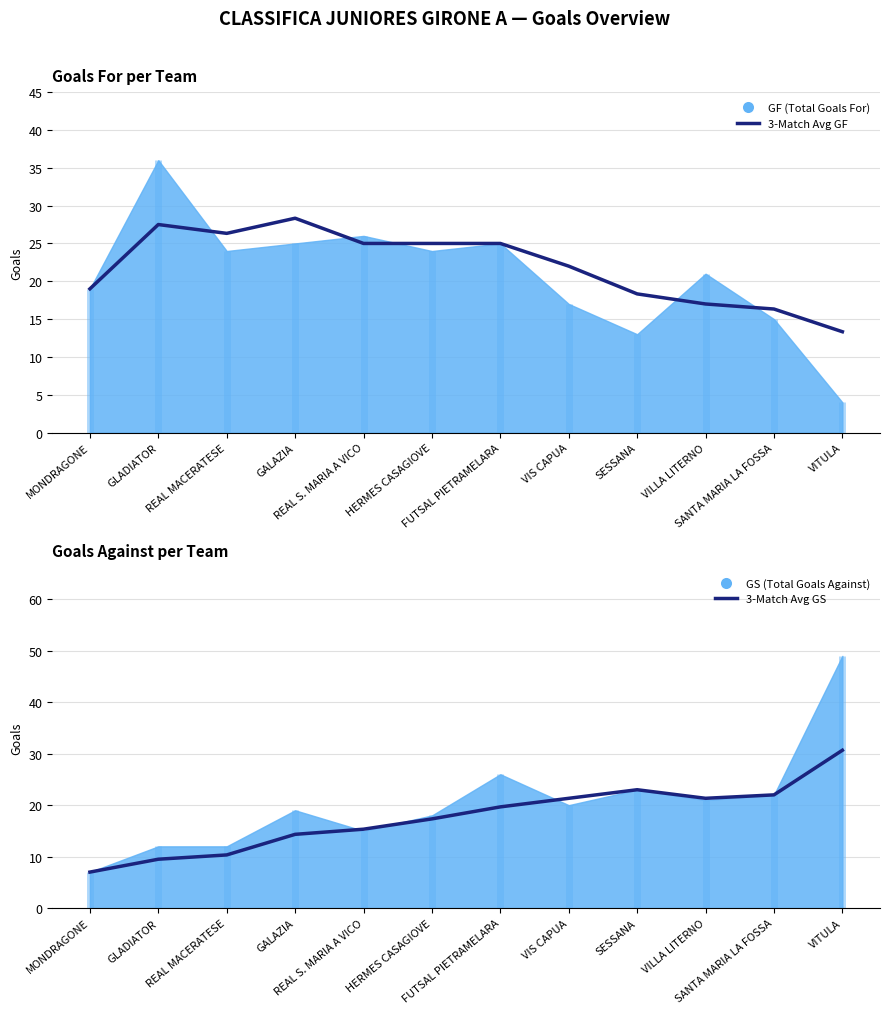

At how many categories does at least one series exceed 22?

8